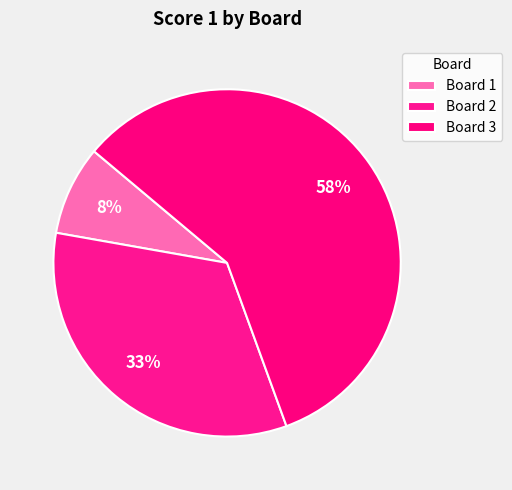

Rank the categories by value from highest to lowest.

Board 3, Board 2, Board 1